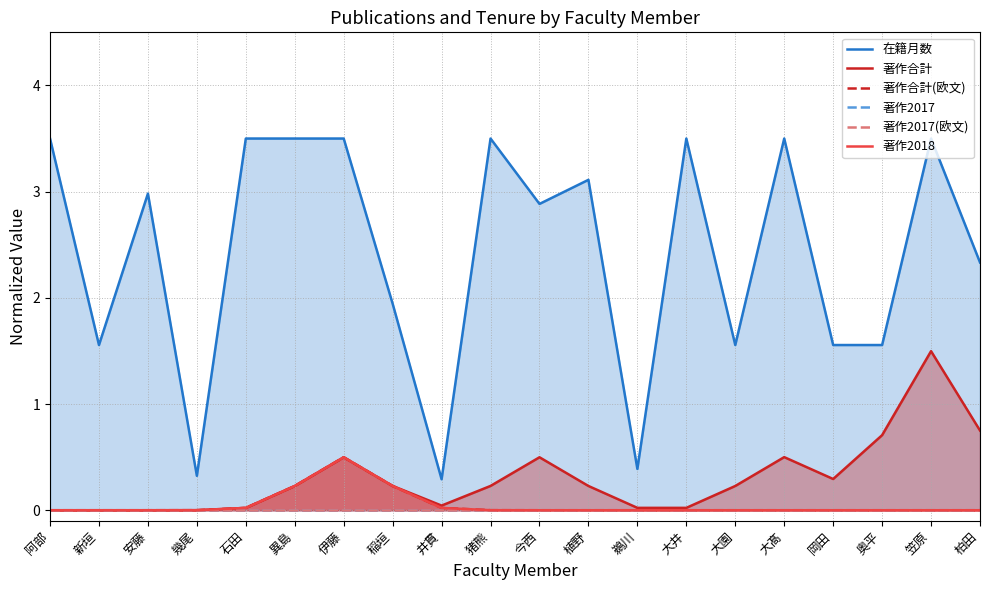

Which category has the lowest value in the 著作2018 series?

阿部